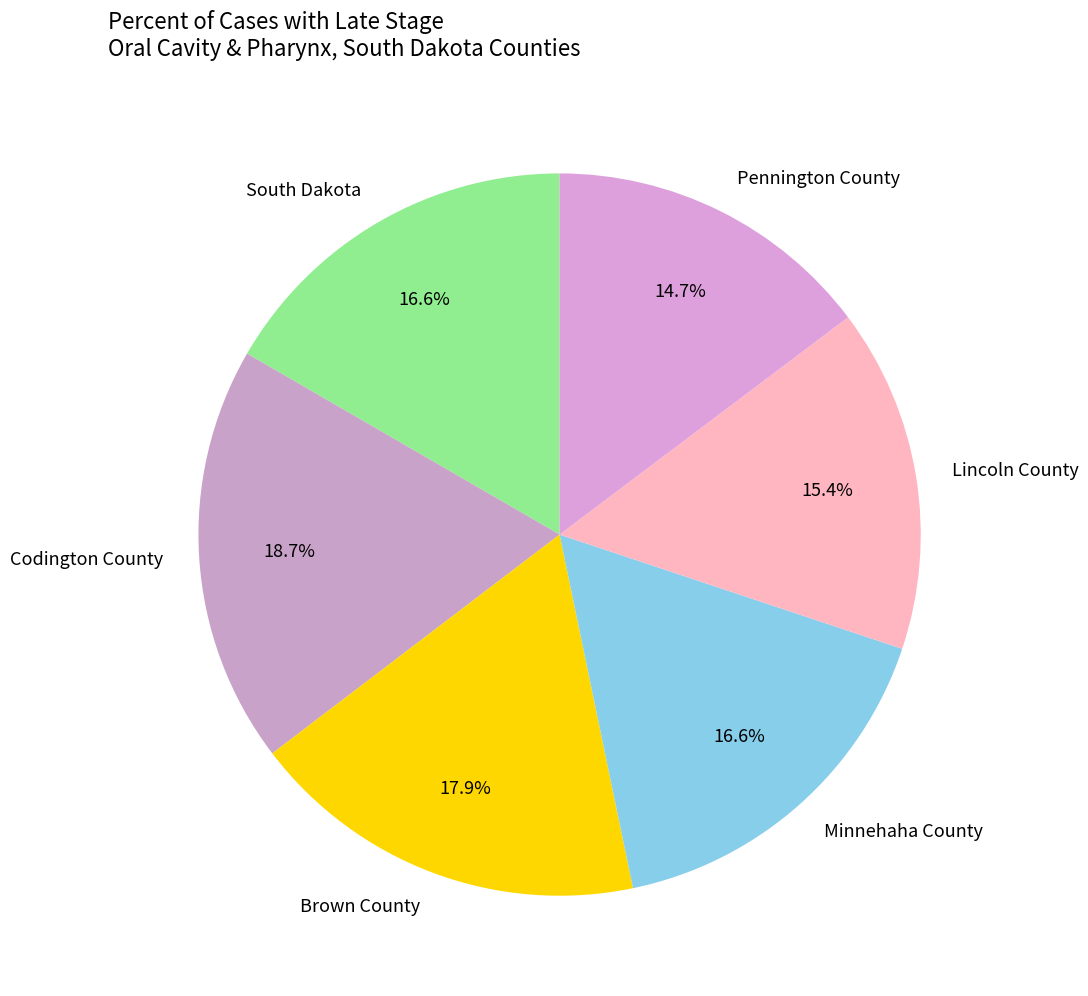

What portion of the pie excludes Lincoln County?

84.6%